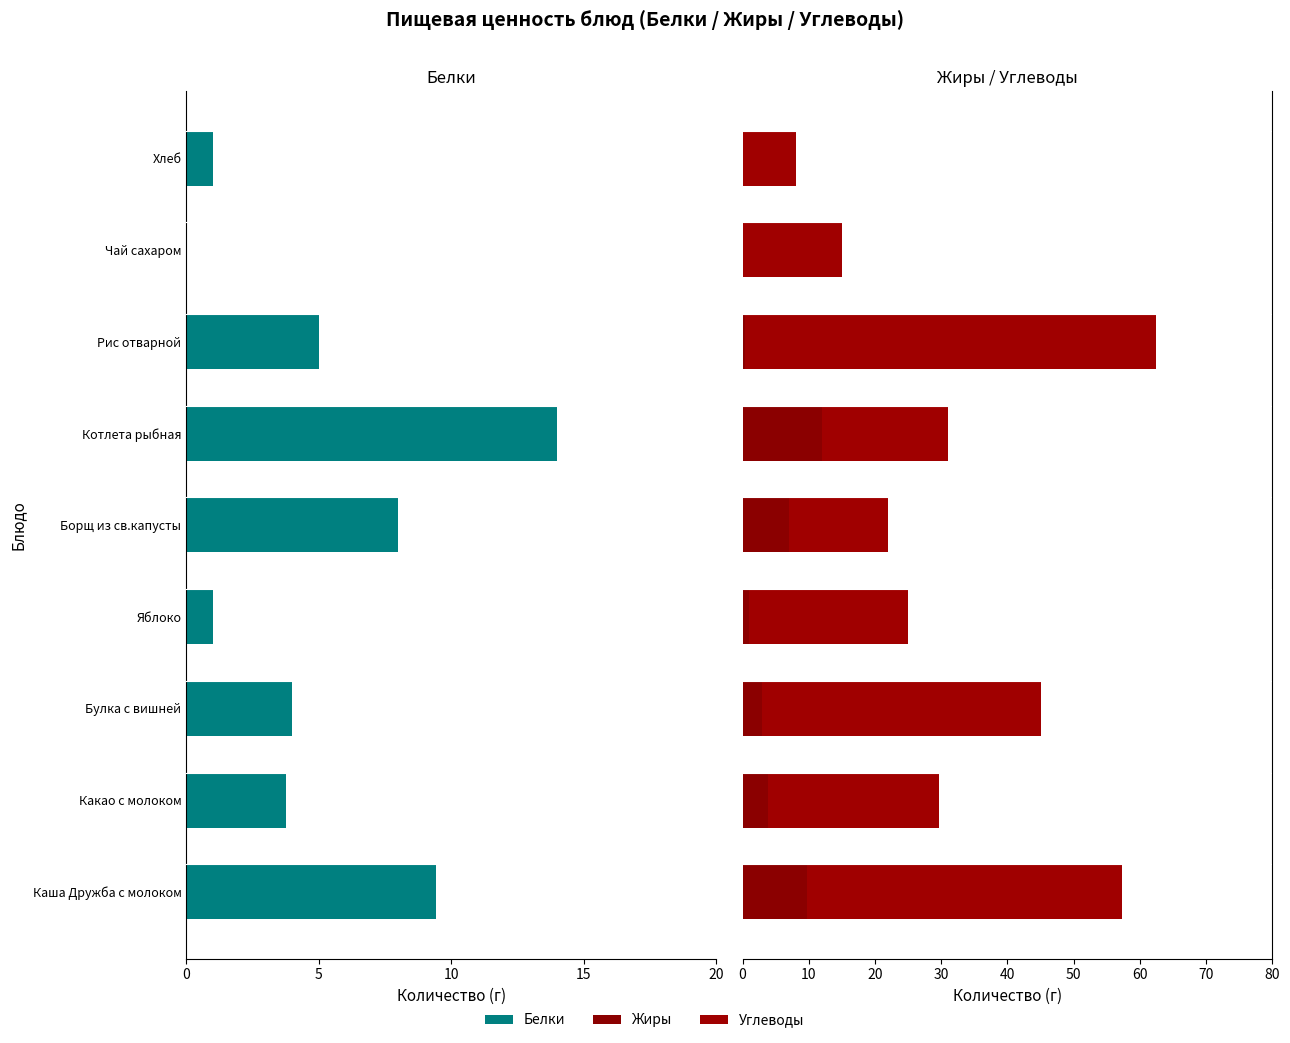

What is the difference between the maximum and minimum values in the Жиры series?

12.0